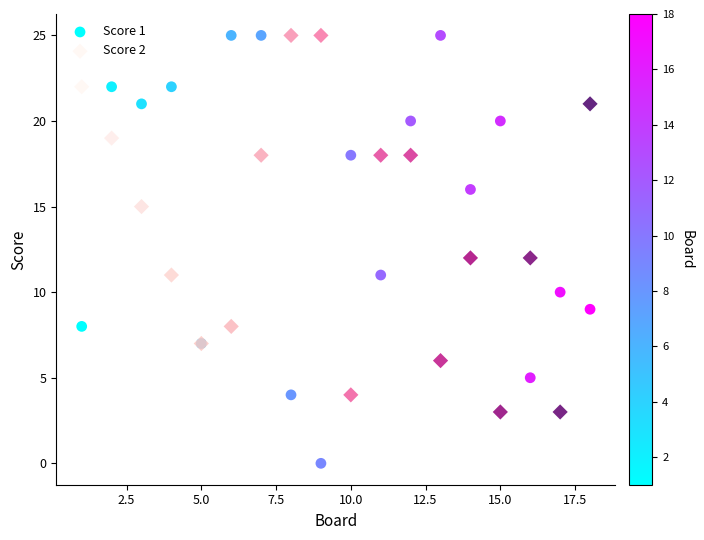

Which series contains the lowest Y value?

Score 1